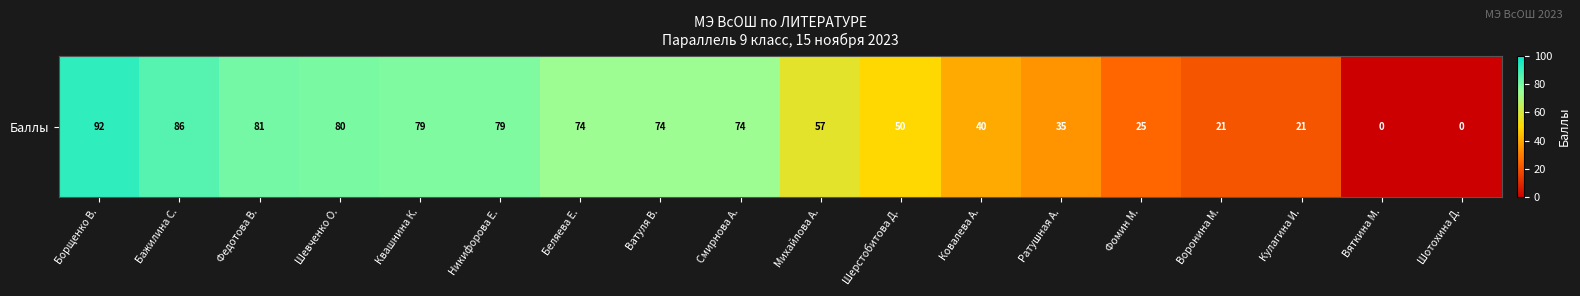

The value at Шерстобитова Д. is 50. True or false?

True